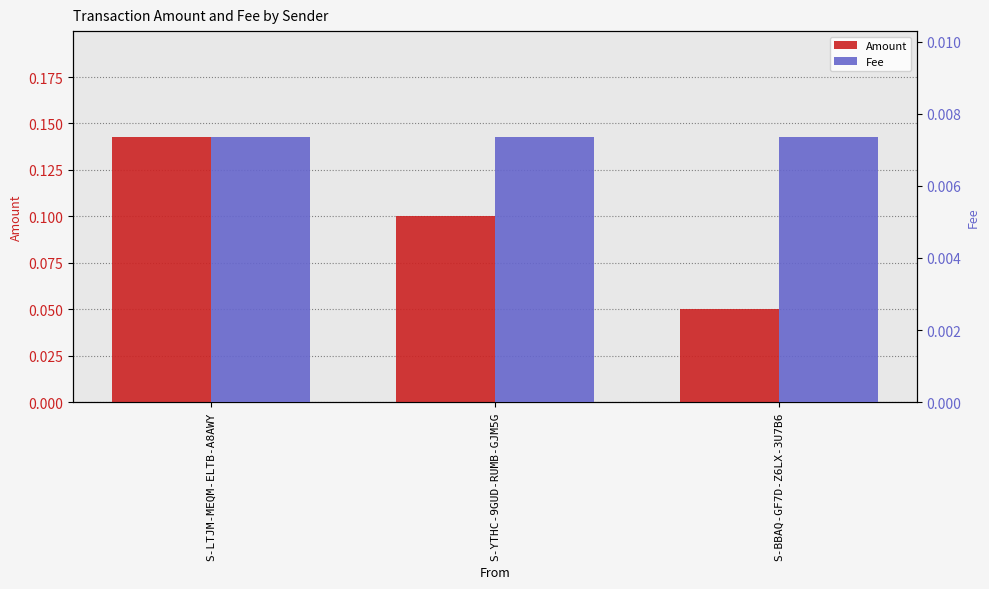

Reading left to right, what are all the values shown in this chart?

Amount: S-LTJM-MEQM-ELTB-A8AWY=0.1	S-YTHC-9GUD-RUMB-GJM5G=0.1	S-BBAQ-GF7D-Z6LX-3U7B6=0.1
Fee: S-LTJM-MEQM-ELTB-A8AWY=0.0	S-YTHC-9GUD-RUMB-GJM5G=0.0	S-BBAQ-GF7D-Z6LX-3U7B6=0.0